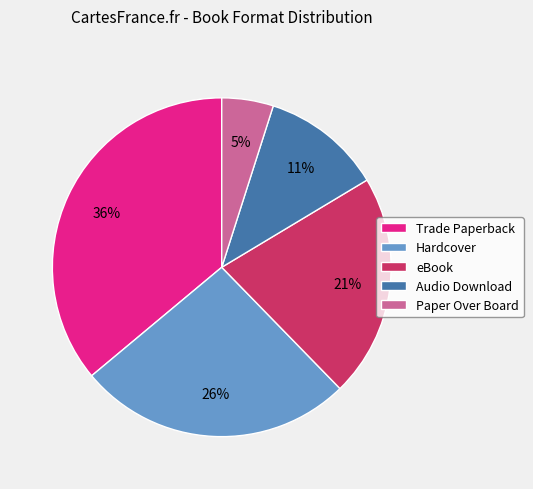

What percentage is the Hardcover slice, to the nearest percent?

26%